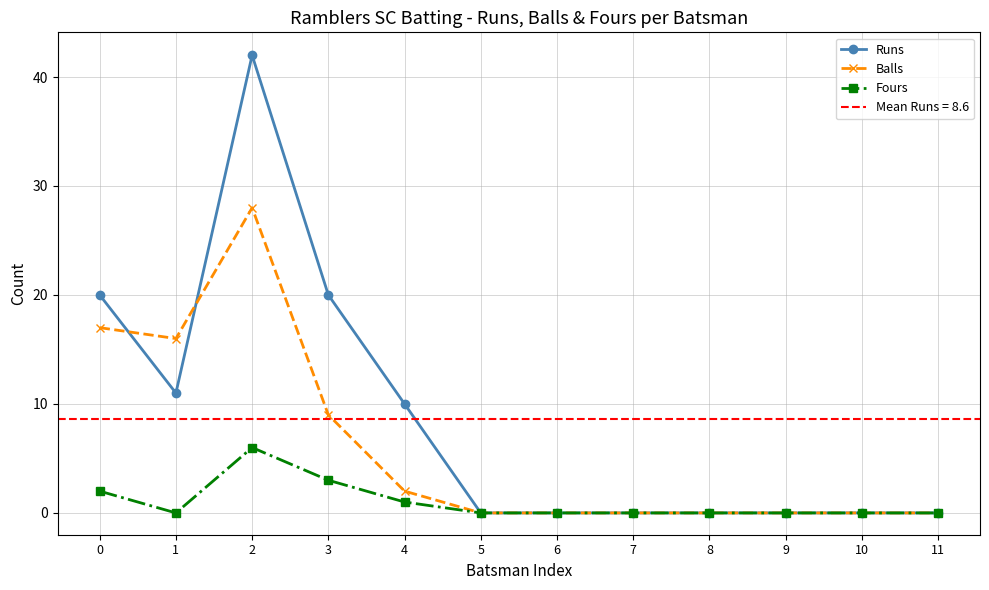

List the series in order of their overall mean, lowest first.

Fours, Balls, Runs